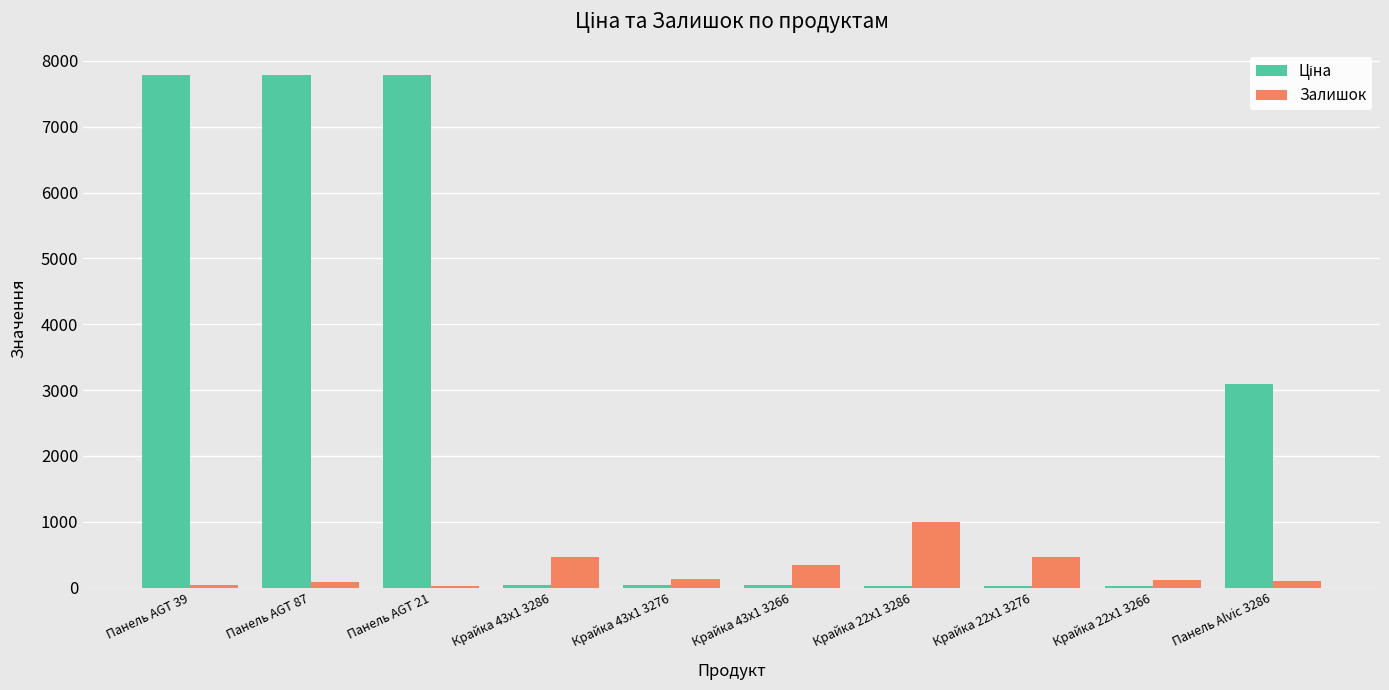

Which category has the highest value in the Залишок series?

Крайка 22x1 3286